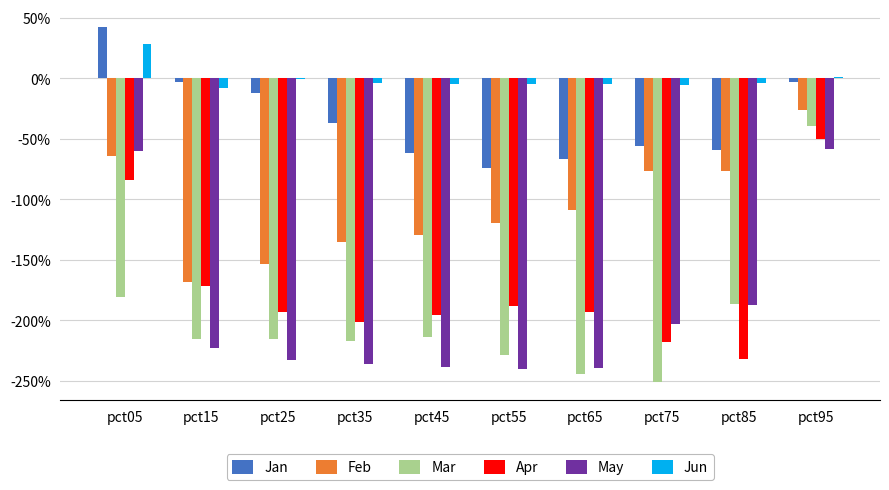

Is the value of Apr at pct25 greater than the value of Jun at pct25?

No